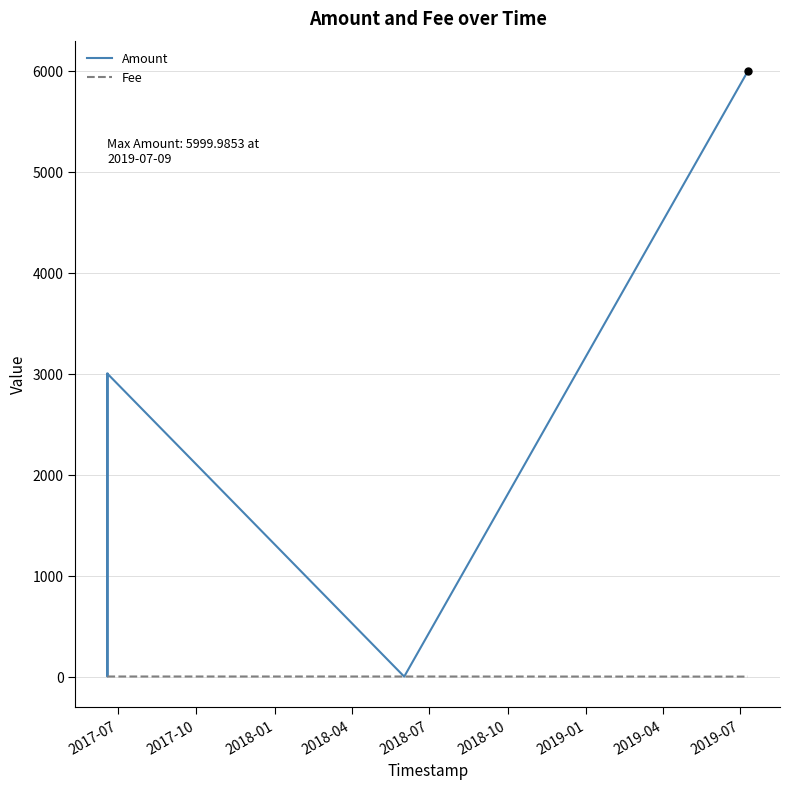

Which series has the largest total across all categories?

Amount